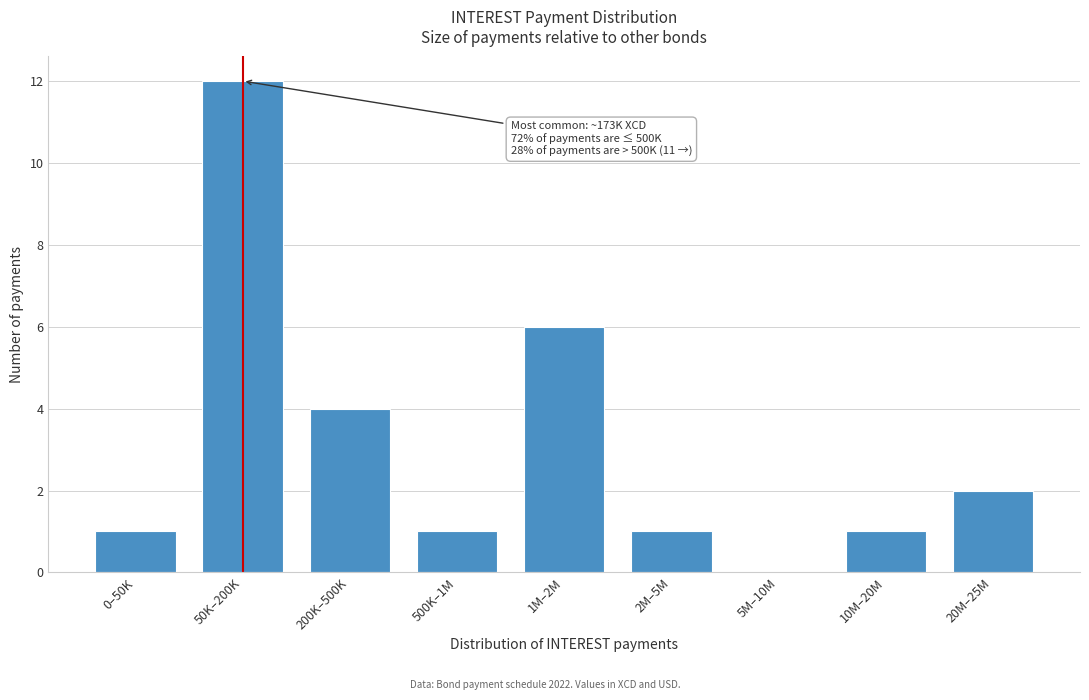

Reading left to right, what are all the values shown in this chart?

0–50K=1	50K–200K=12	200K–500K=4	500K–1M=1	1M–2M=6	2M–5M=1	5M–10M=0	10M–20M=1	20M–25M=2